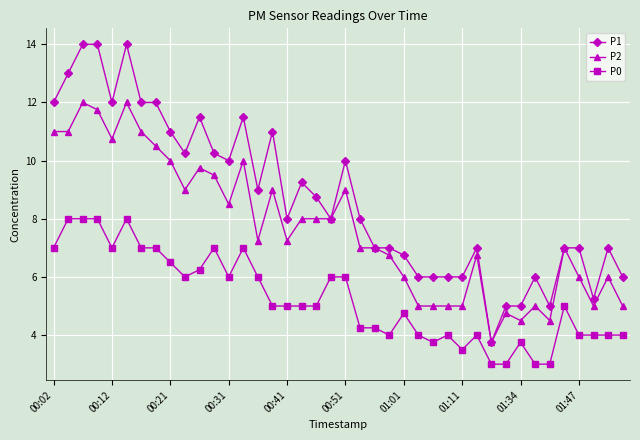

Count the number of categories in the chart.

40